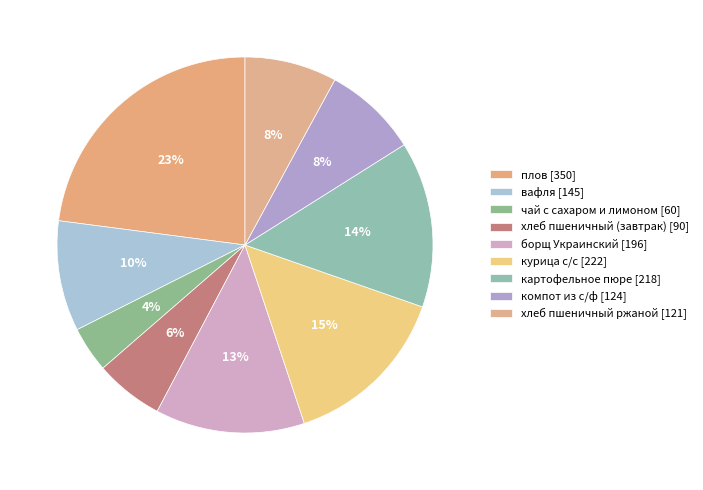

To the nearest percent, what is the combined percentage of вафля and компот из с/ф?

18%